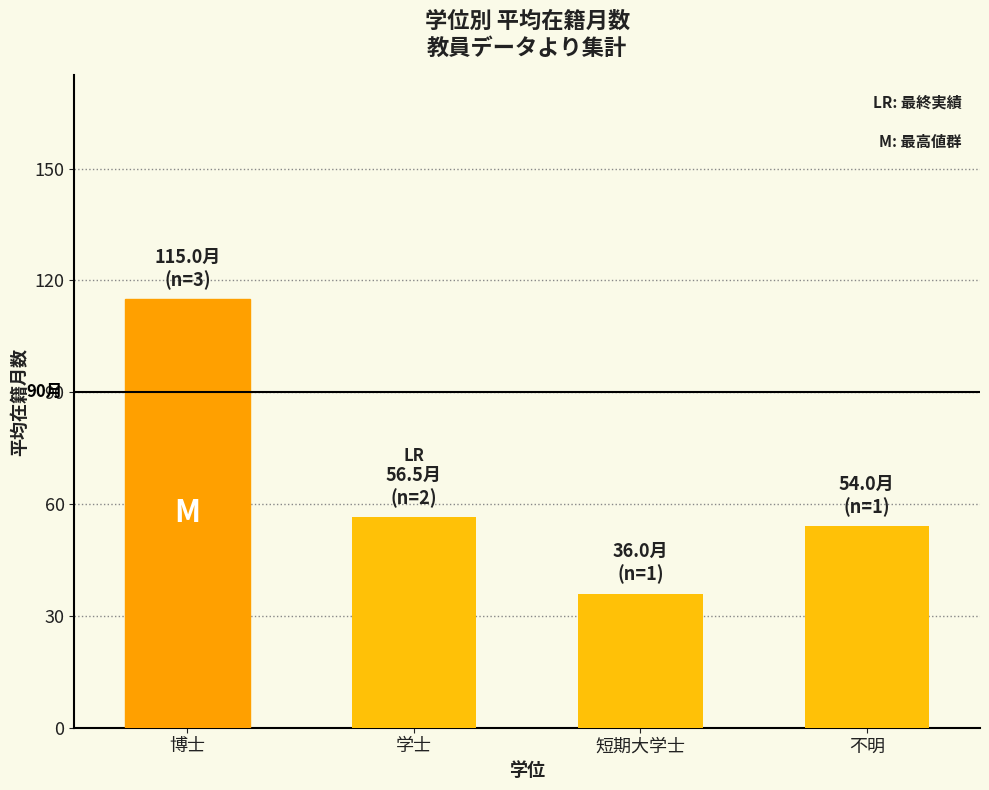

What is the change in value from 博士 to 学士?

-58.5